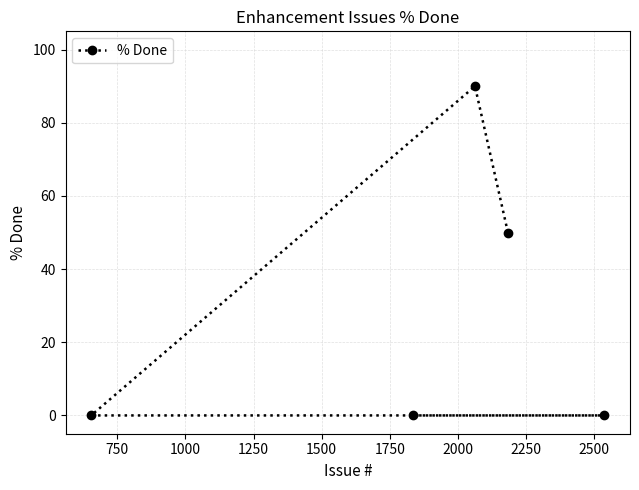

How many interior local peaks (higher than both neighbors) does the data have?

1